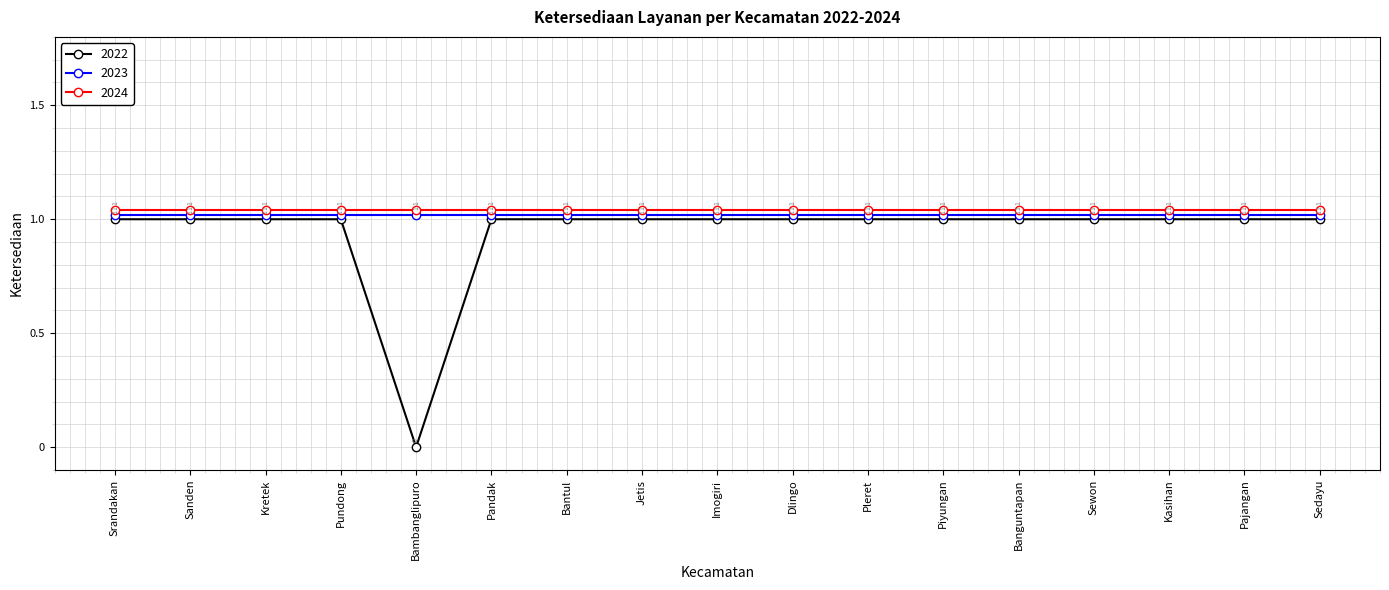

The value of 2022 at Sedayu is 2. True or false?

False